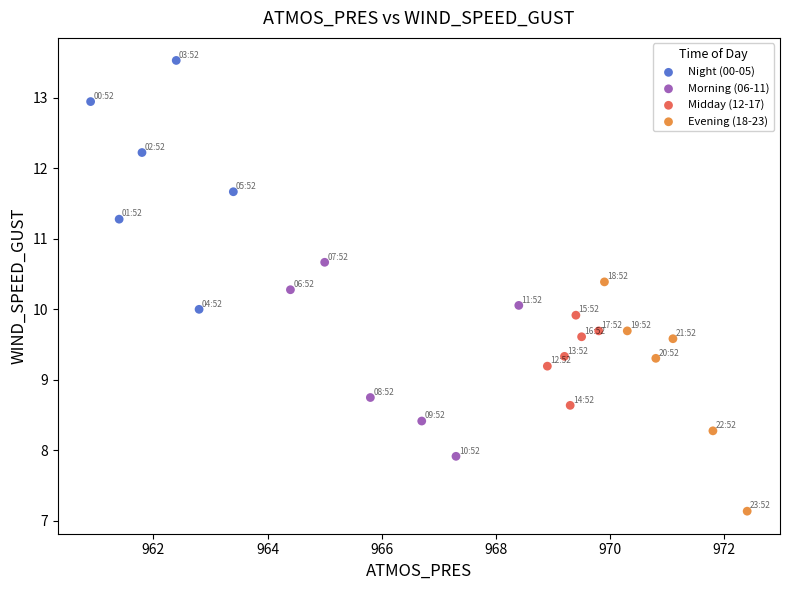

Which series reaches the minimum Y coordinate?

Evening (18-23)